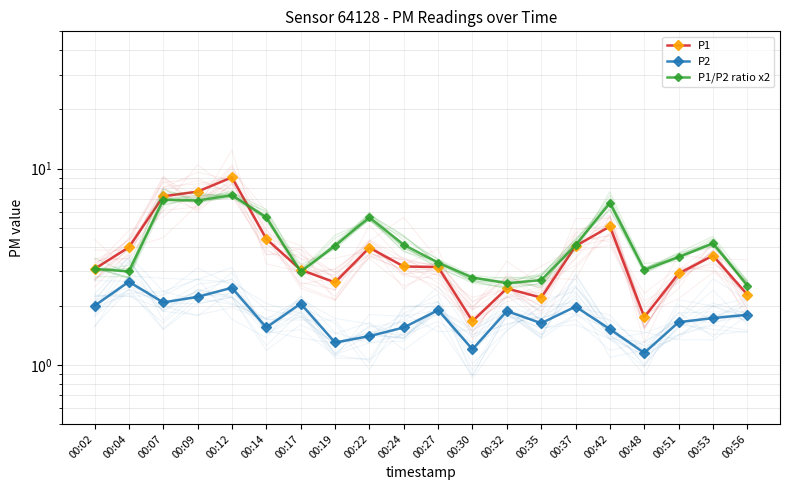

What is the maximum value for P2?

2.6